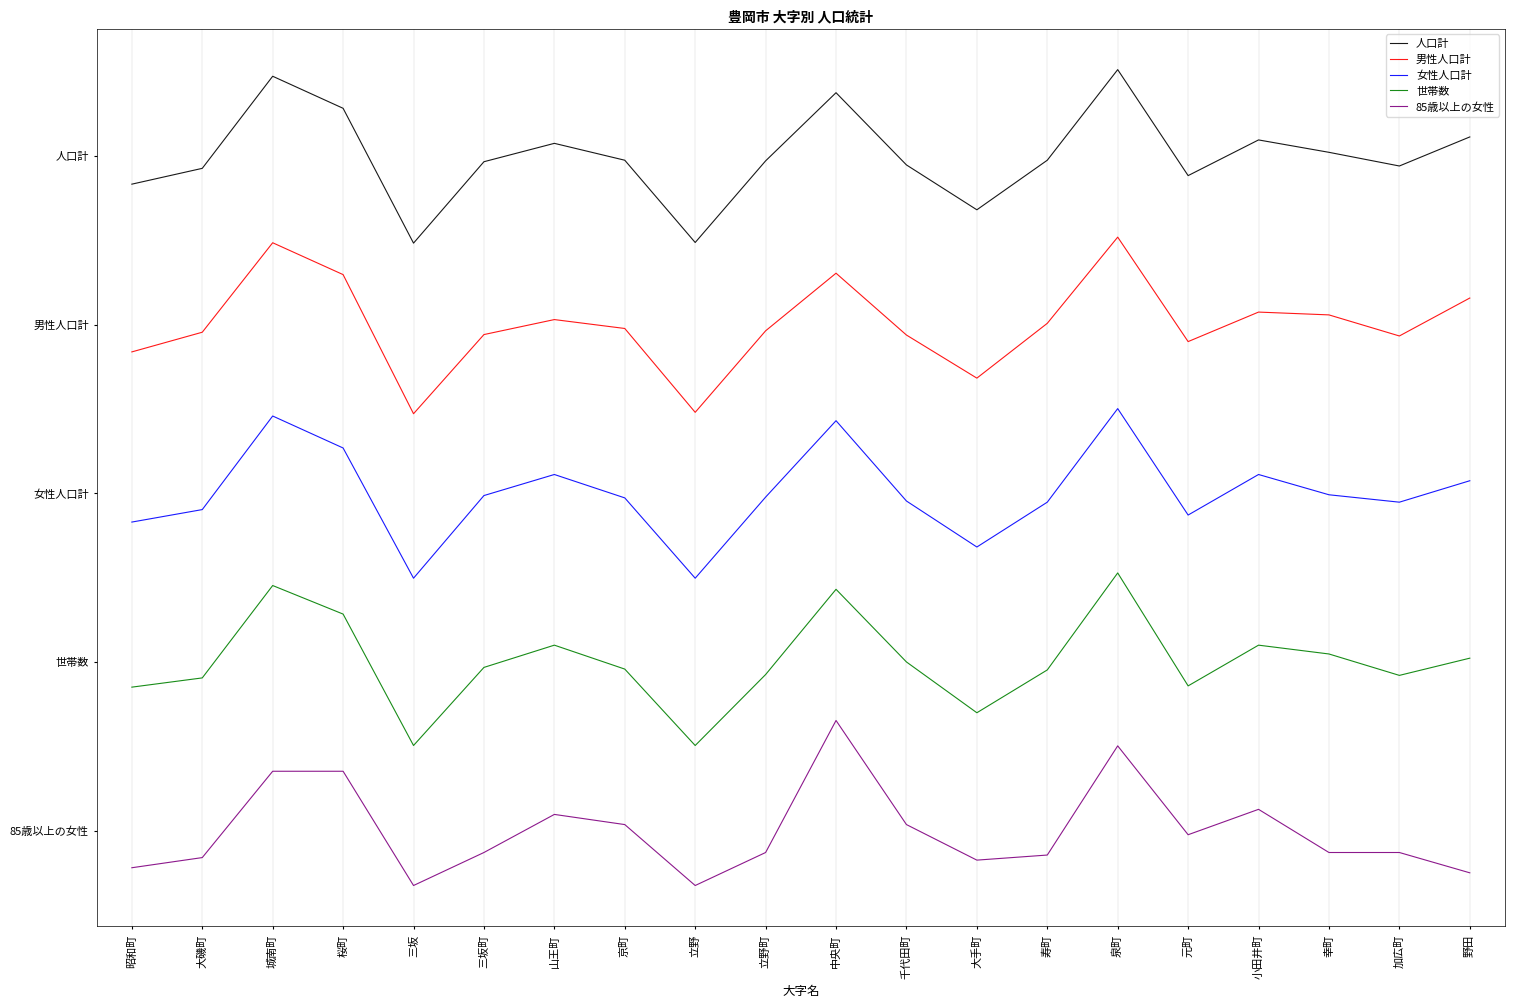

True or false: 人口計 has a value of 1.4 at 泉町.

False